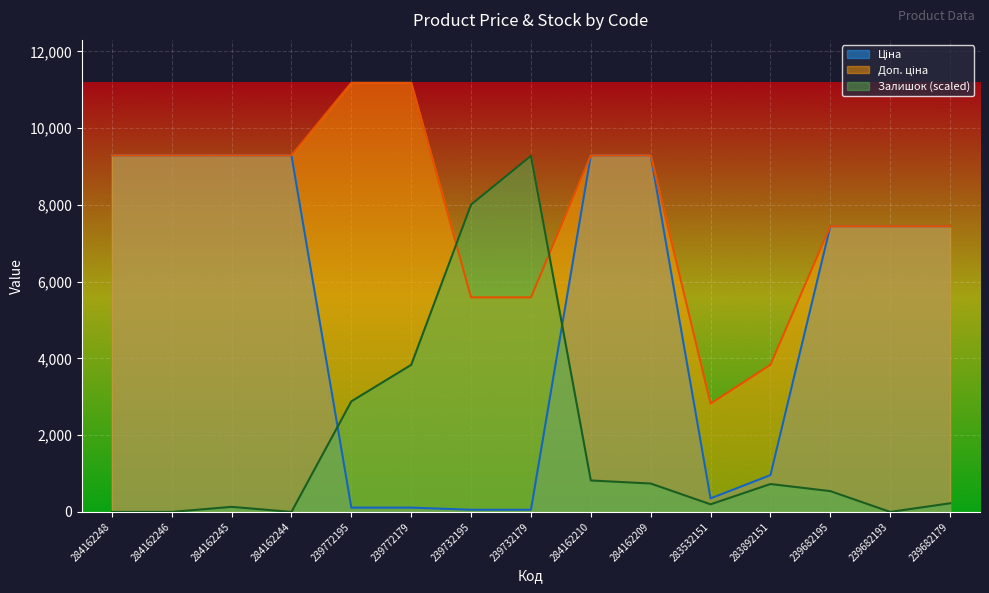

At which category does the chart reach its minimum across all series?

284162248